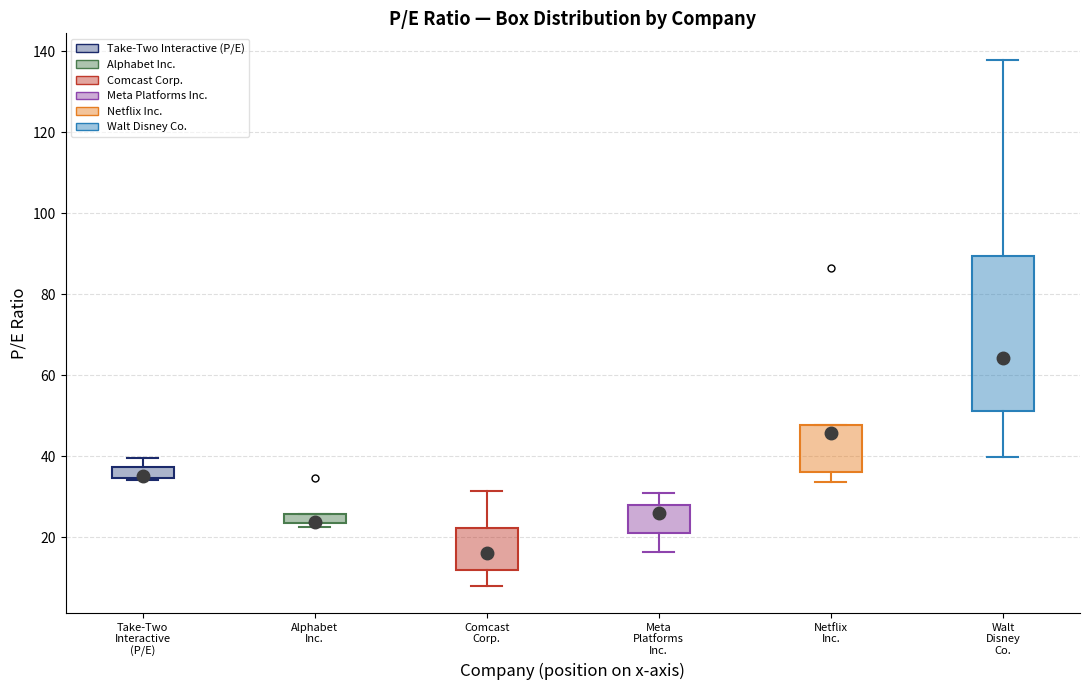

Comparing the boxes themselves (not the whiskers), which one is the tallest?

Walt Disney Co.